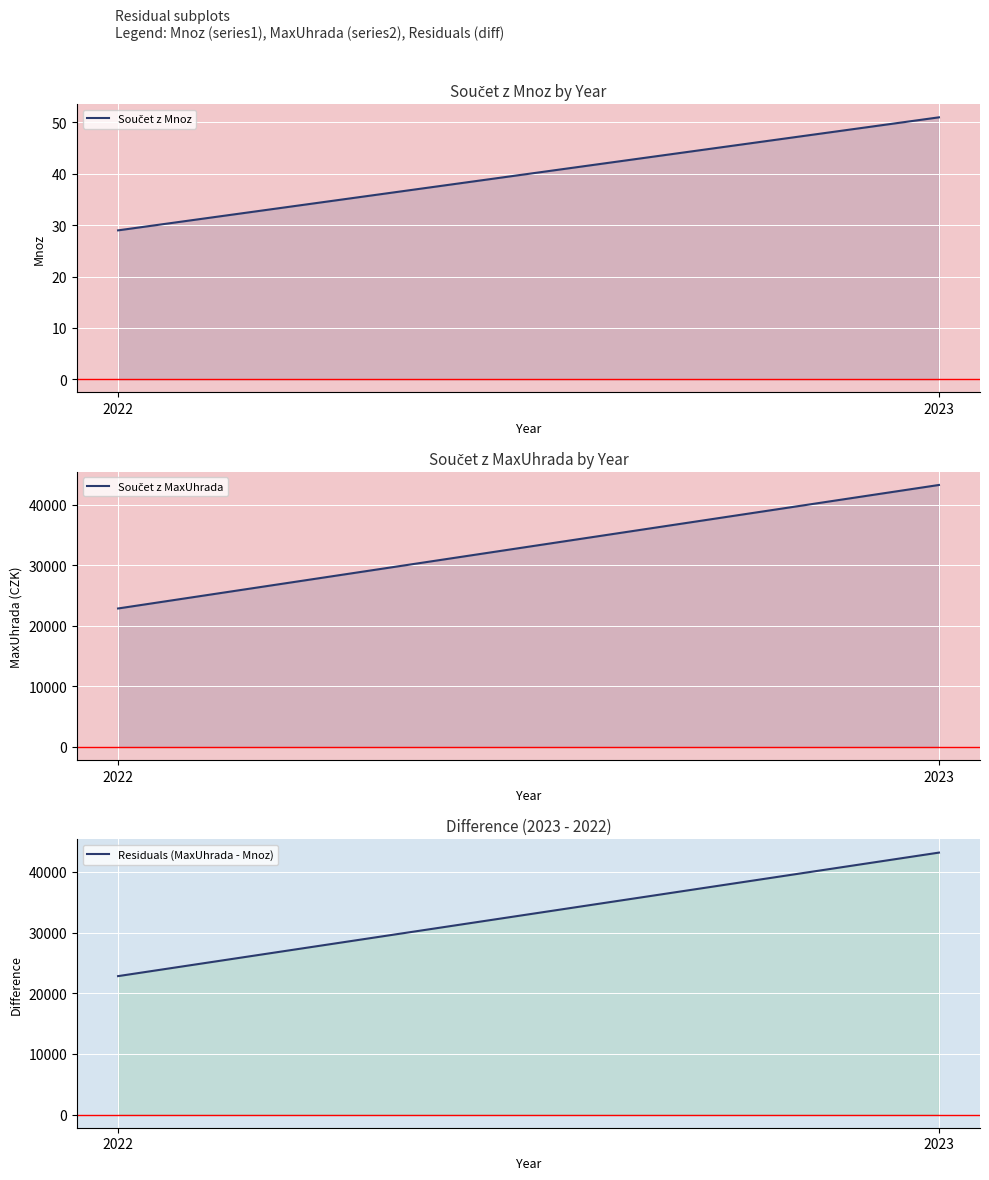

What is the spread (max minus min) of values at 2023?

43191.2